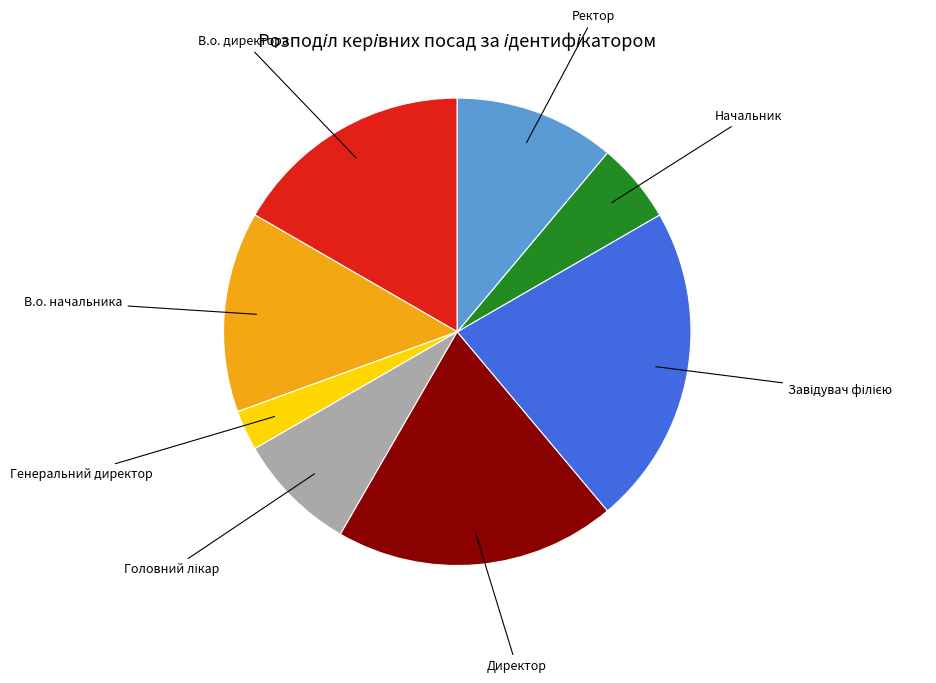

Which has a higher value, В.о. начальника or Начальник?

В.о. начальника